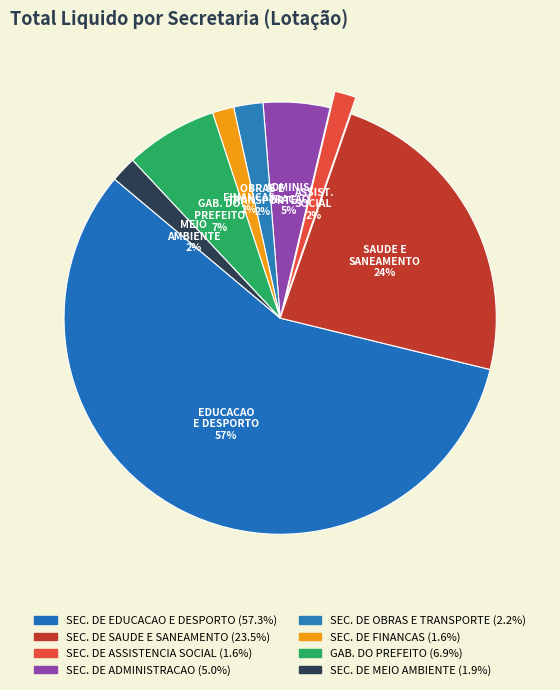

How many segments does this pie chart have?

8